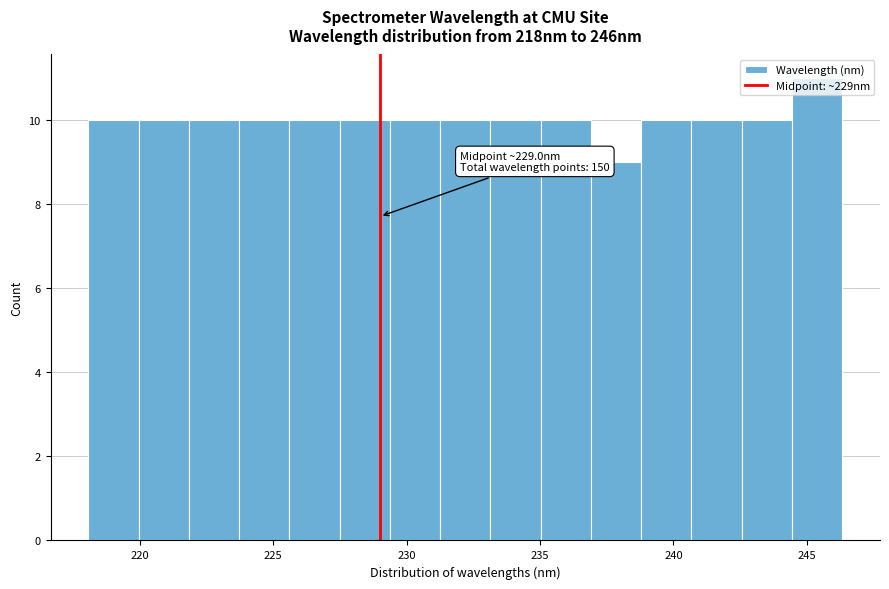

Around what value on the x-axis is the tallest bar? Give the approximate position of its centre, as read against the axis.

245.5